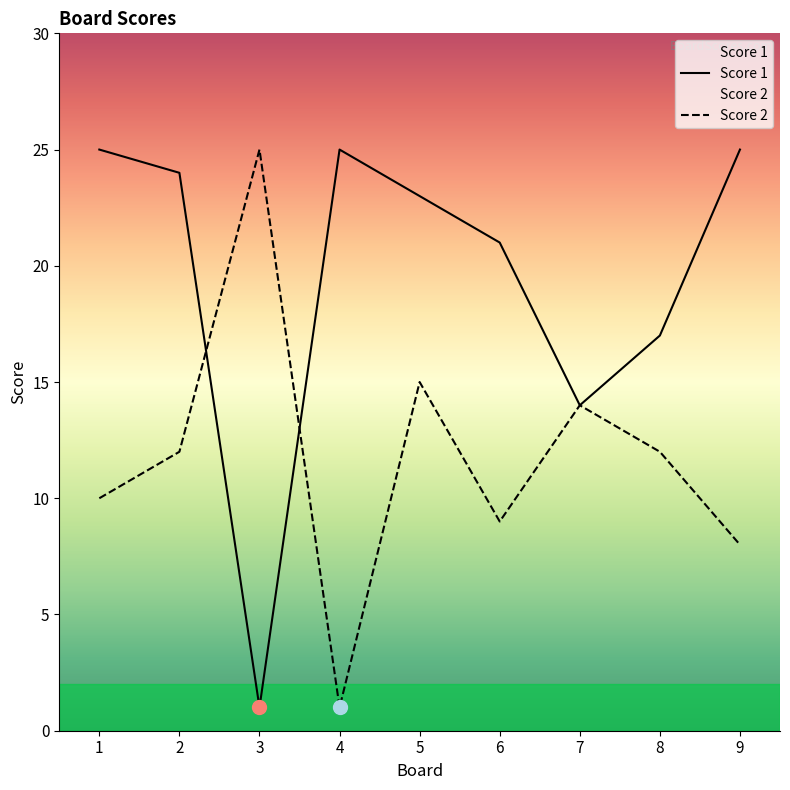

Is the value of Score 1 at 8 greater than the value of Score 2 at 2?

Yes